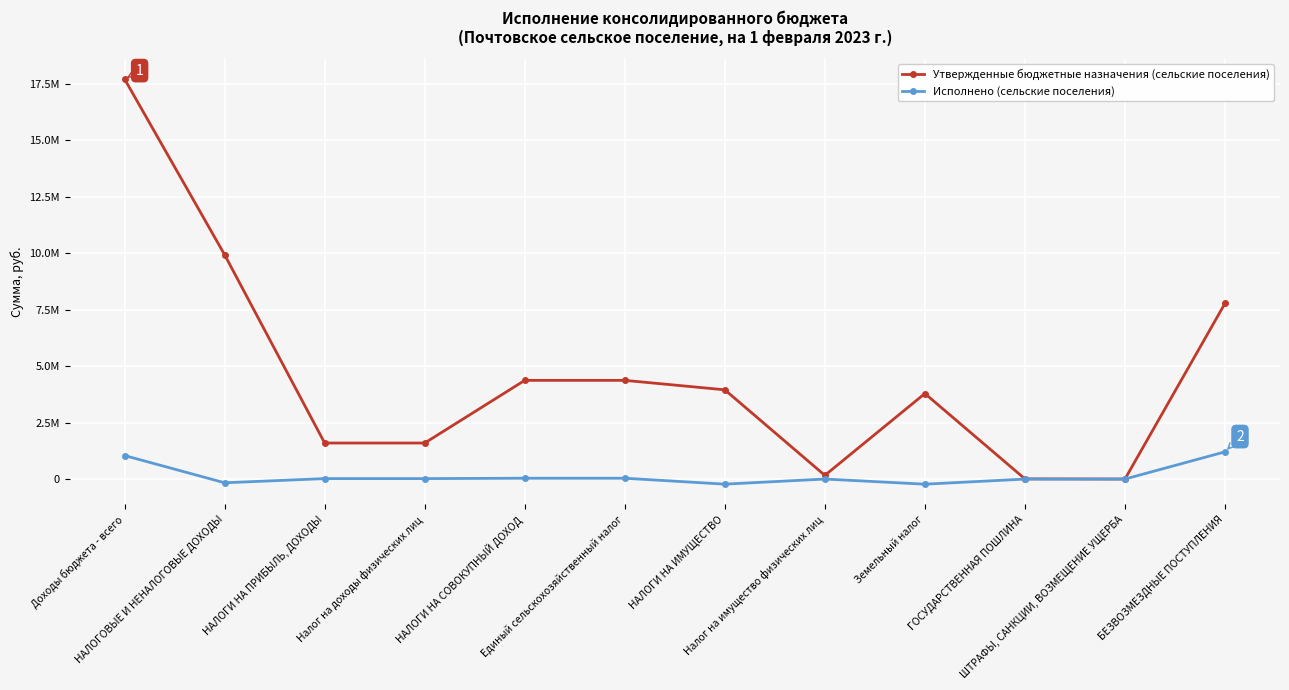

What is the label of the 5th point from the right?

Налог на имущество физических лиц